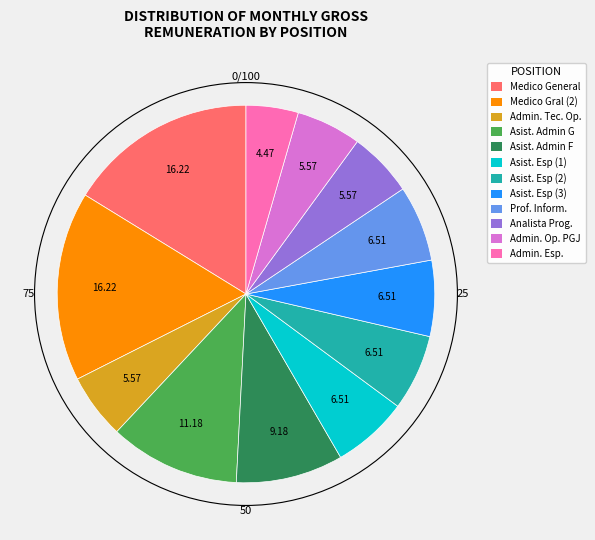

How many segments does this pie chart have?

12